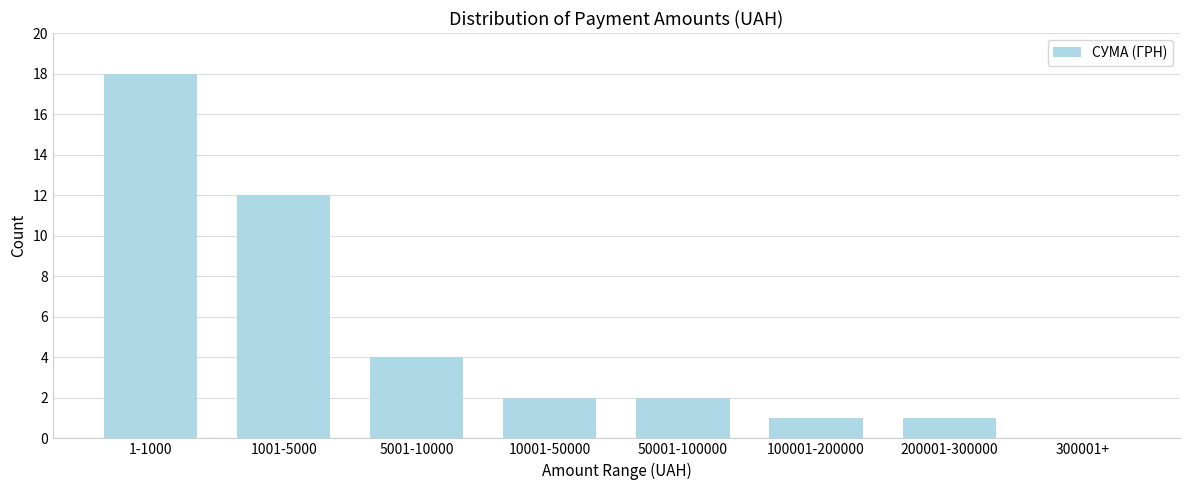

Reading left to right, what are all the values shown in this chart?

1-1000=18	1001-5000=12	5001-10000=4	10001-50000=2	50001-100000=2	100001-200000=1	200001-300000=1	300001+=0